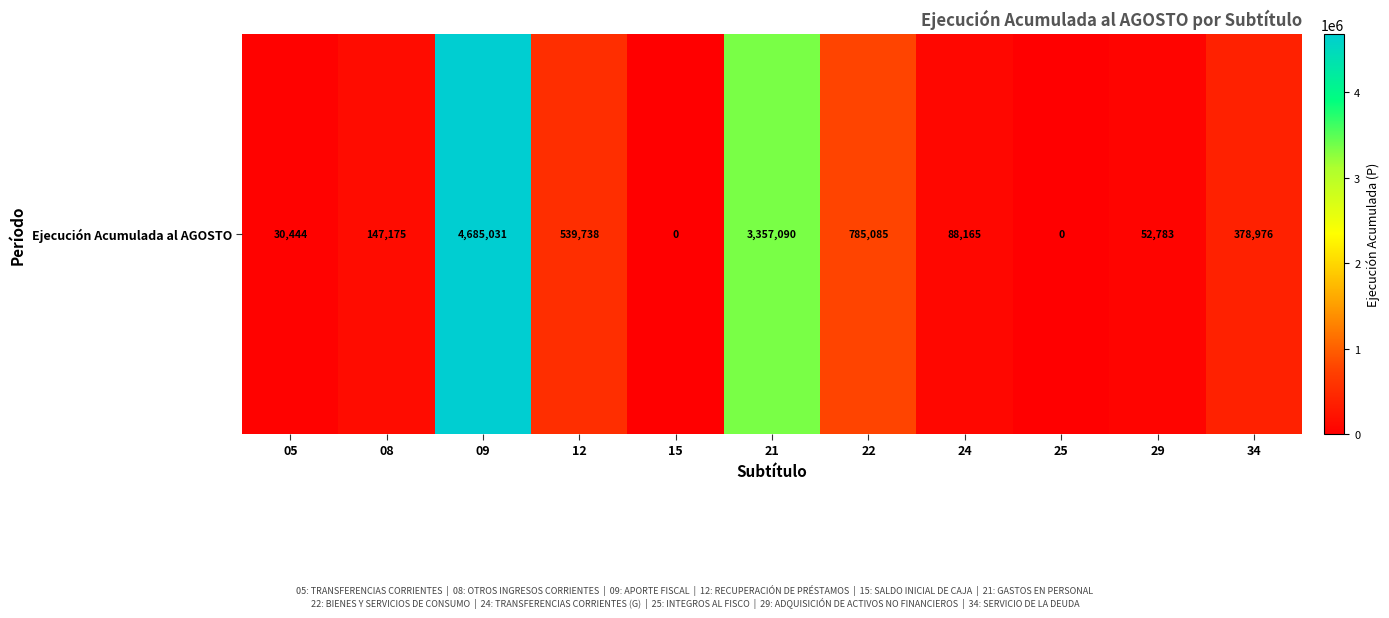

Reading left to right, extract all data points from this chart.

30444	147175	4685031	539738	0	3357090	785085	88165	0	52783	378976